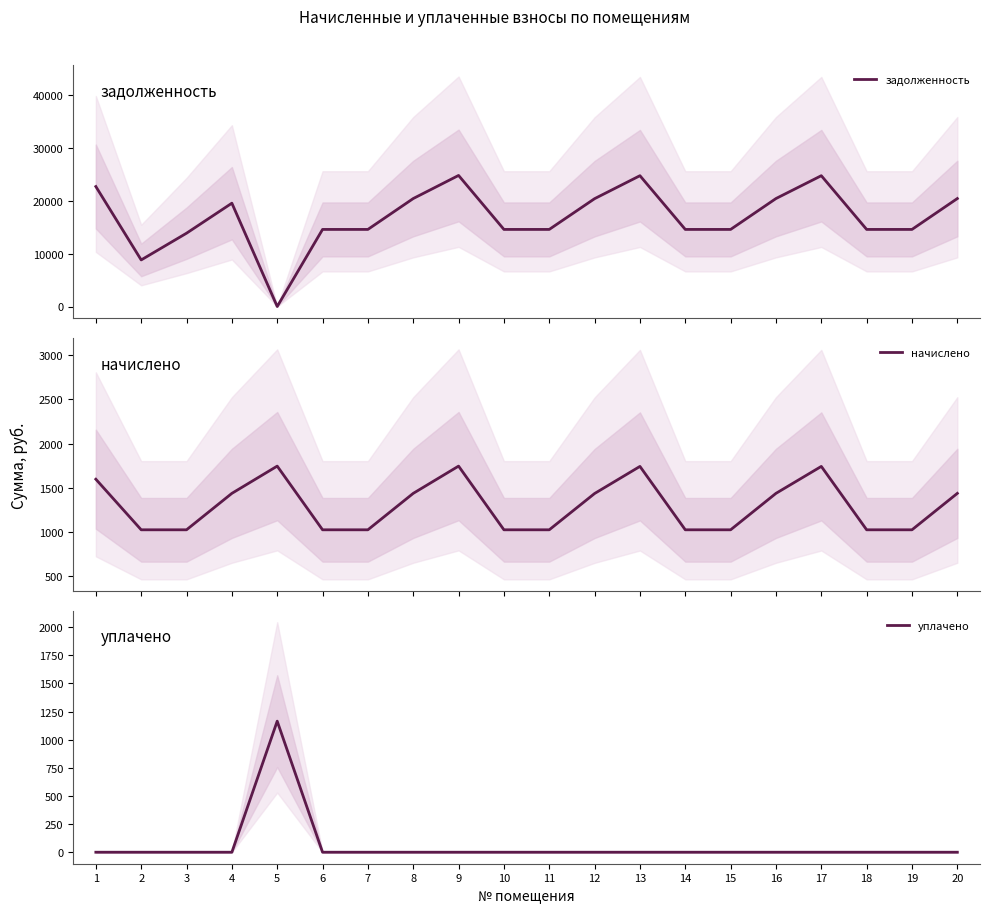

True or false: начислено and уплачено intersect in this chart.

False